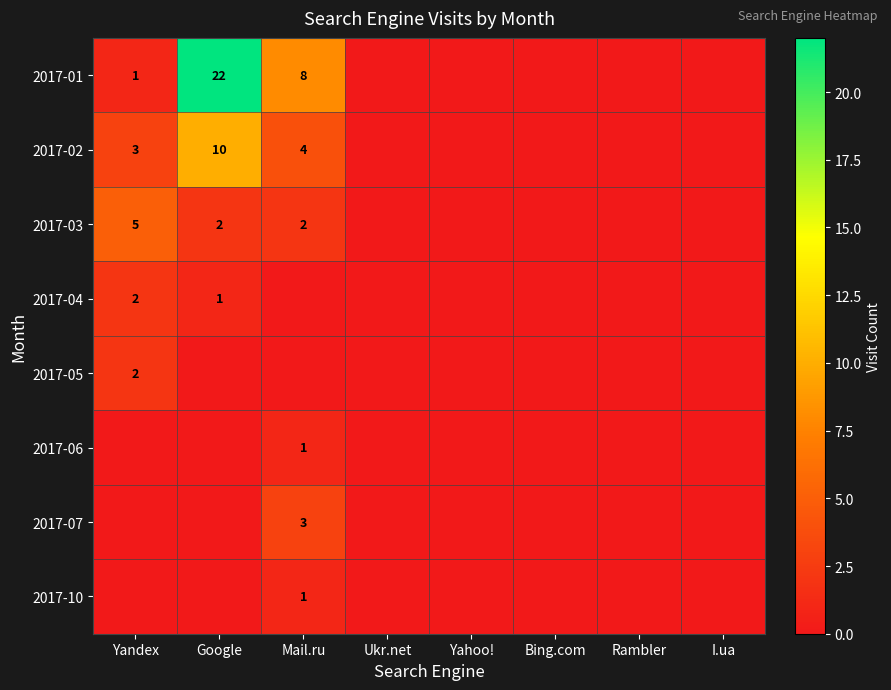

True or false: 2017-07 has a value of 3 at Mail.ru.

True